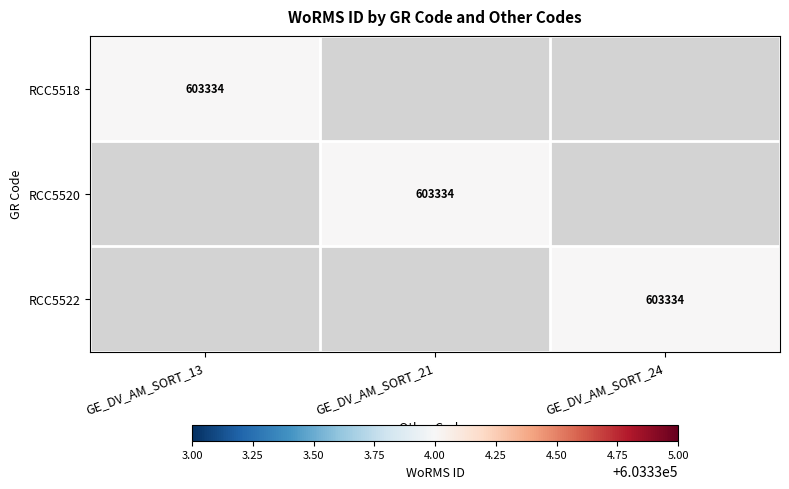

The RCC5518 series shows 603334 at GE_DV_AM_SORT_13. True or false?

True